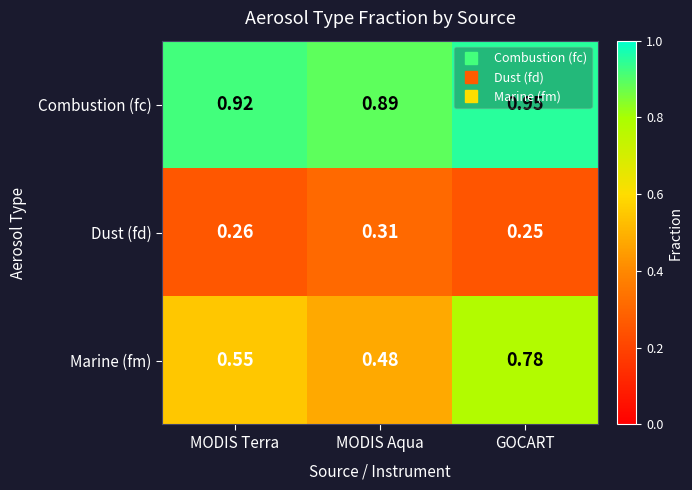

At which label is Dust (fd) closest to 0?

GOCART